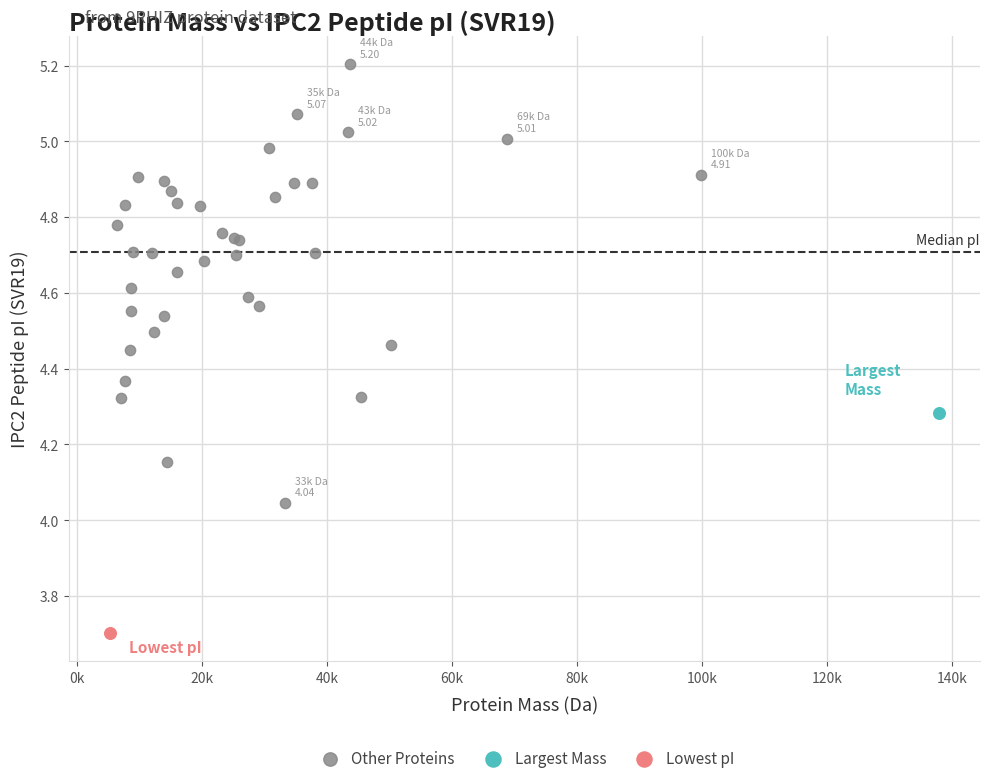

What are all the series names shown in the legend?

Other Proteins, Largest Mass, Lowest pI